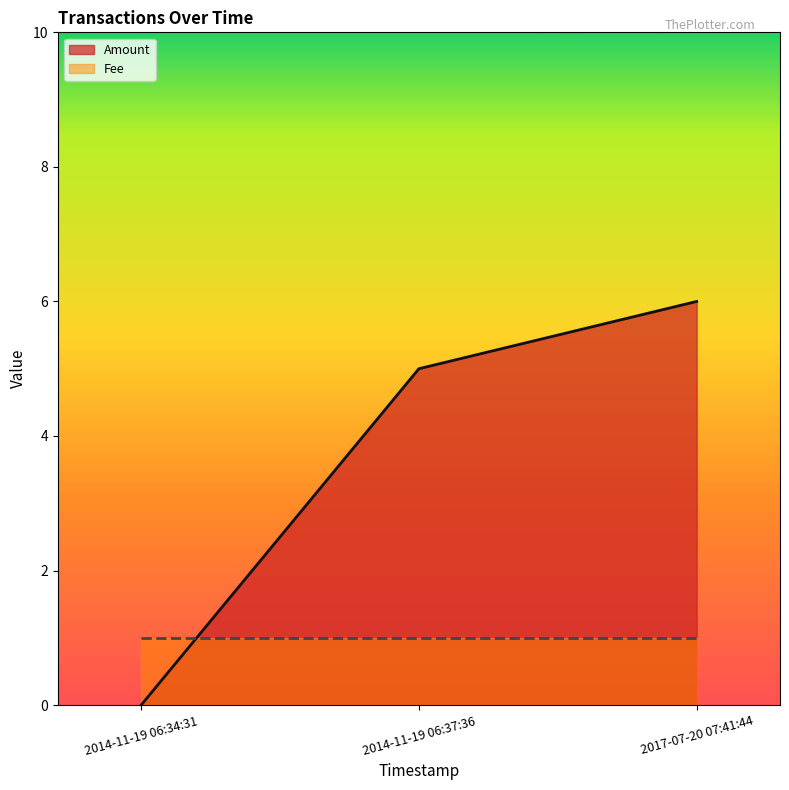

At which category is the sum across all series the highest?

2017-07-20 07:41:44